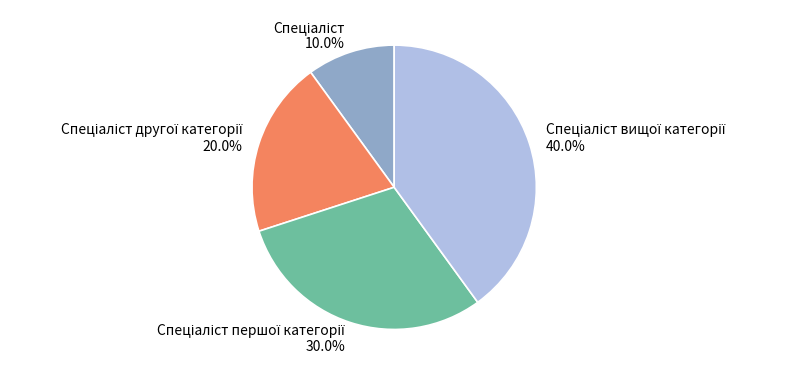

Is there any slice that represents more than half of the pie?

No